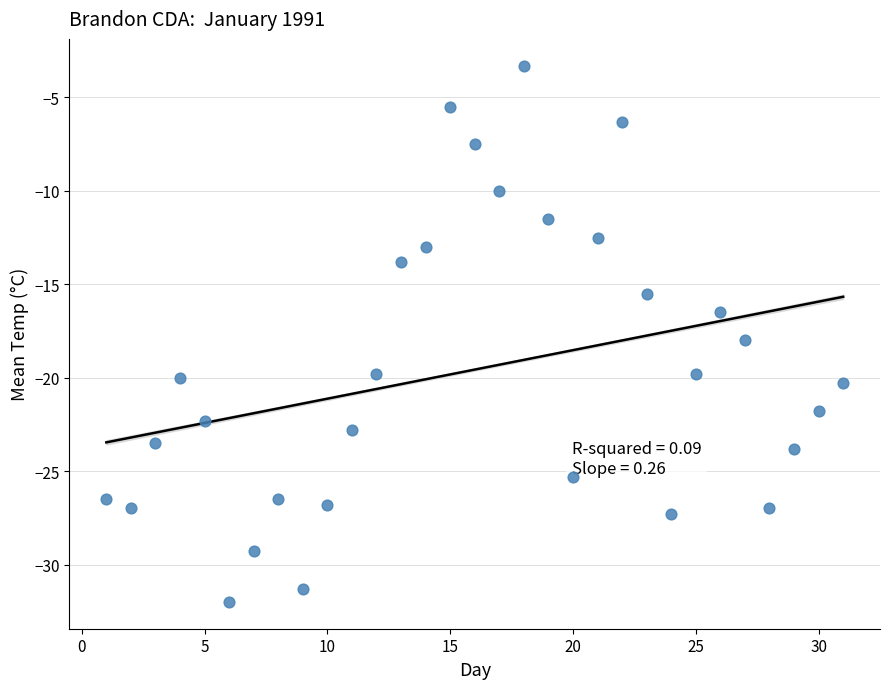

What Y value in the scatter plot is closest to -17?

-16.5